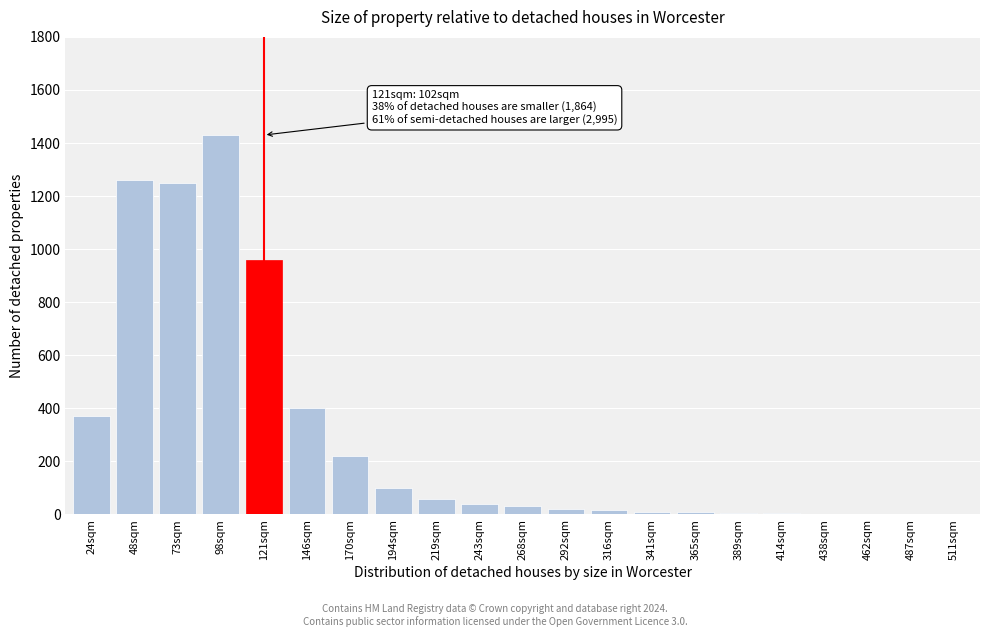

The chart shows a value of 4 at 414sqm. True or false?

True